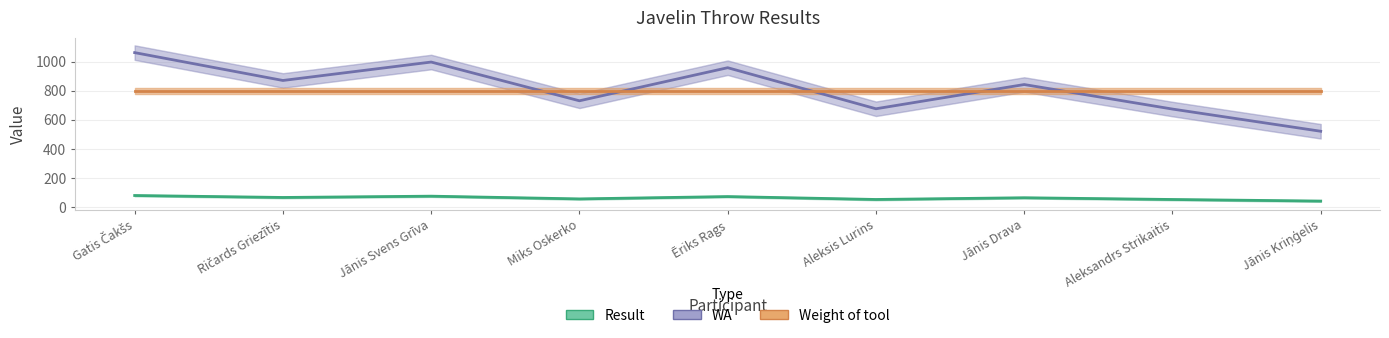

What is the value of the Result point at the 6th from the left?

49.9